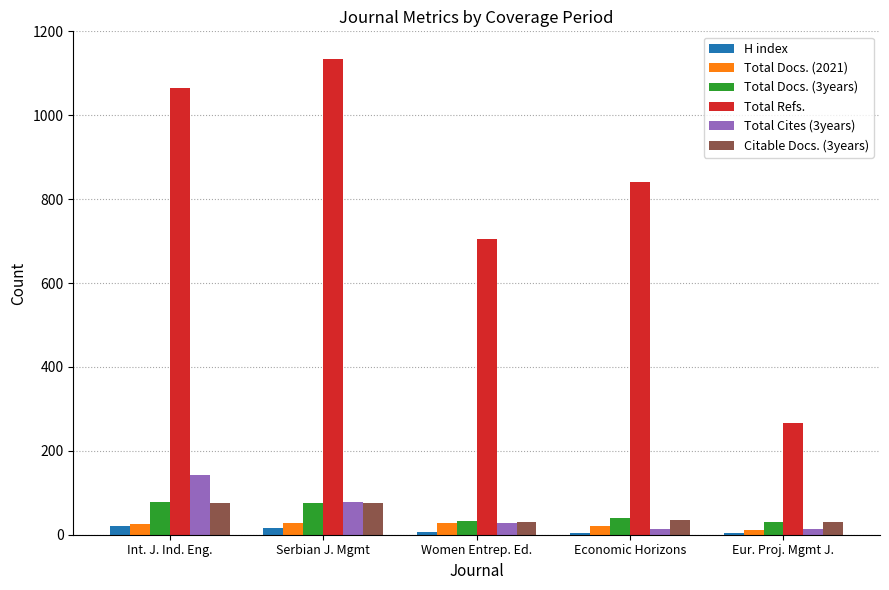

Between Economic Horizons and Eur. Proj. Mgmt J., which series saw the biggest shift?

Total Refs.